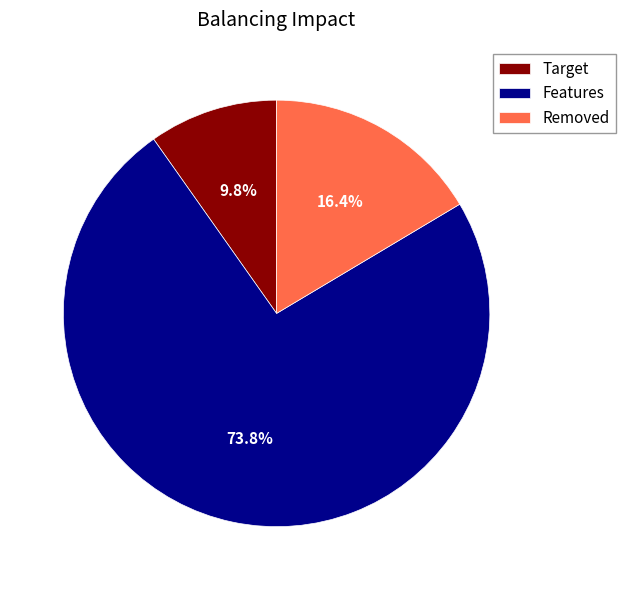

Which category has the smallest portion of the pie?

Target